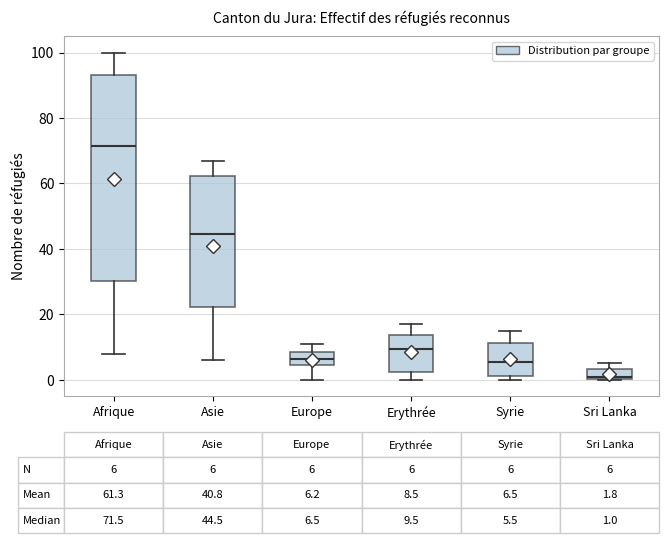

Which box is the tallest, from its lower edge to its upper edge?

Afrique